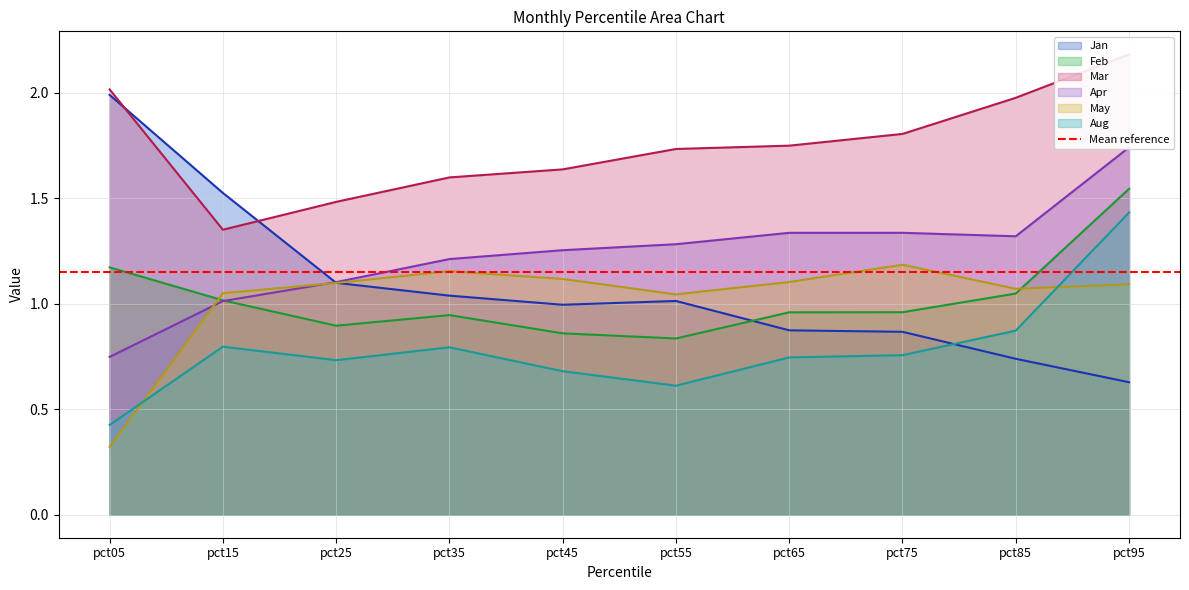

Is the value of Apr at pct75 greater than the value of Jan at pct05?

No